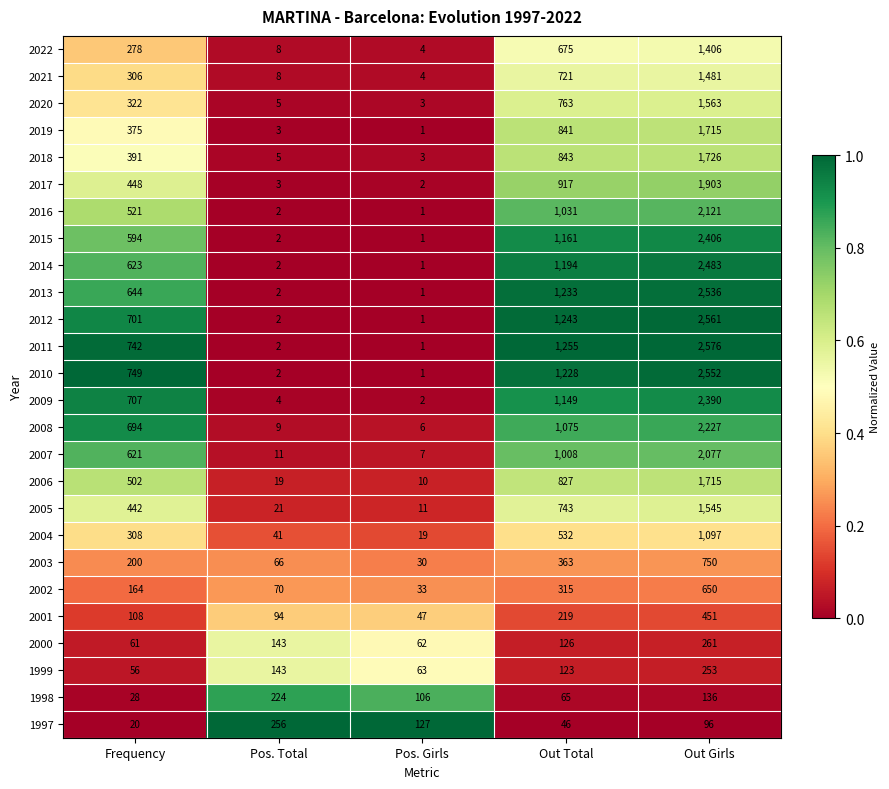

Between Frequency and Pos. Girls, which series saw the biggest shift?

2010